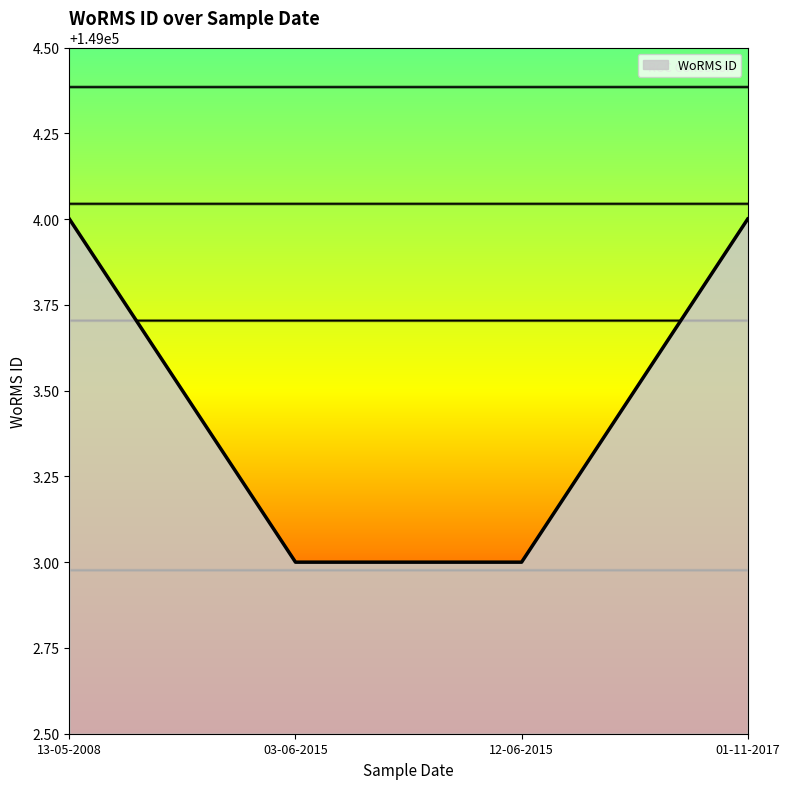

The chart shows a value of 149004 at 01-11-2017. True or false?

True